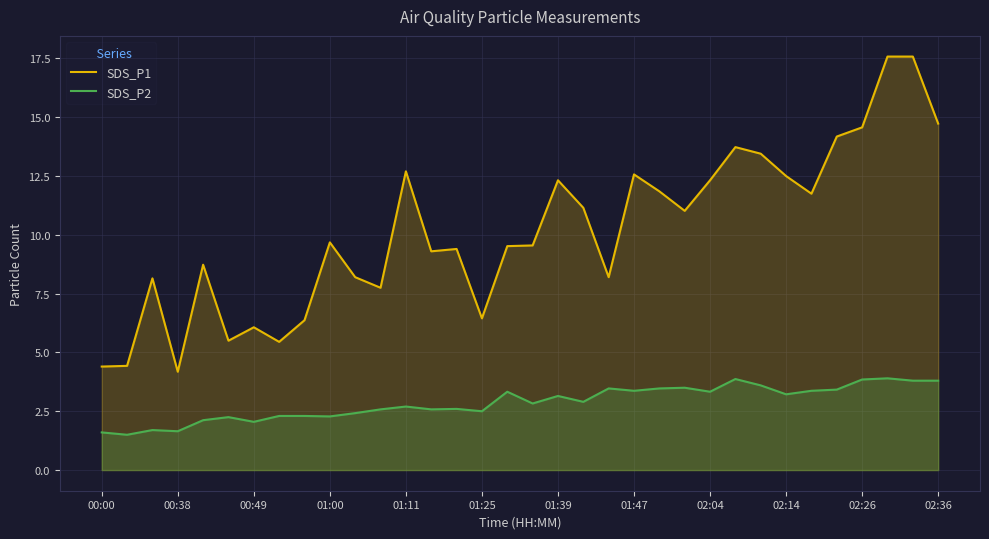

List the series in order of their peak value, highest first.

SDS_P1, SDS_P2